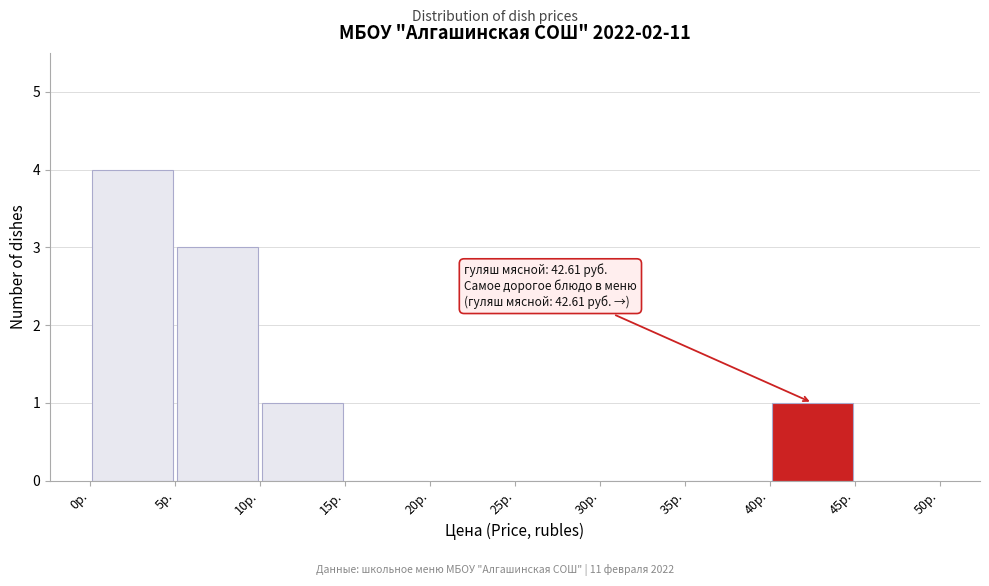

Which range on the x-axis has the tallest bar?

0 to 5